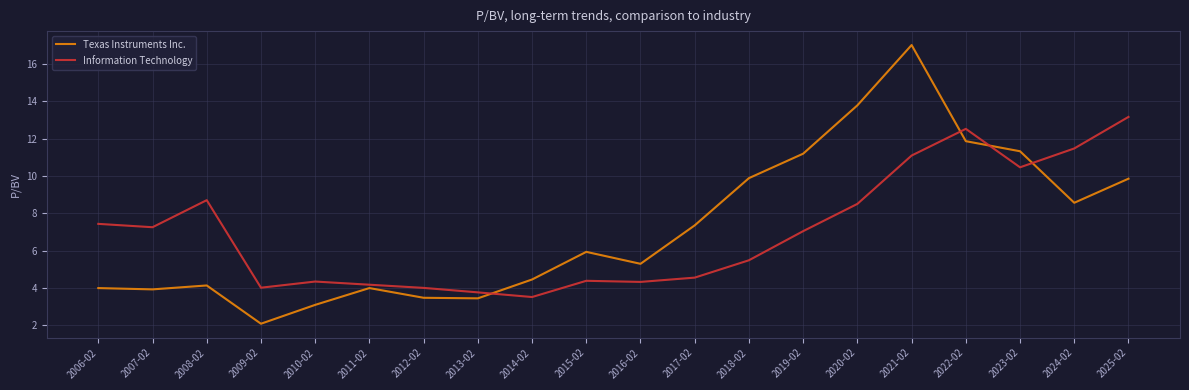

What is the maximum value for Information Technology?

13.2